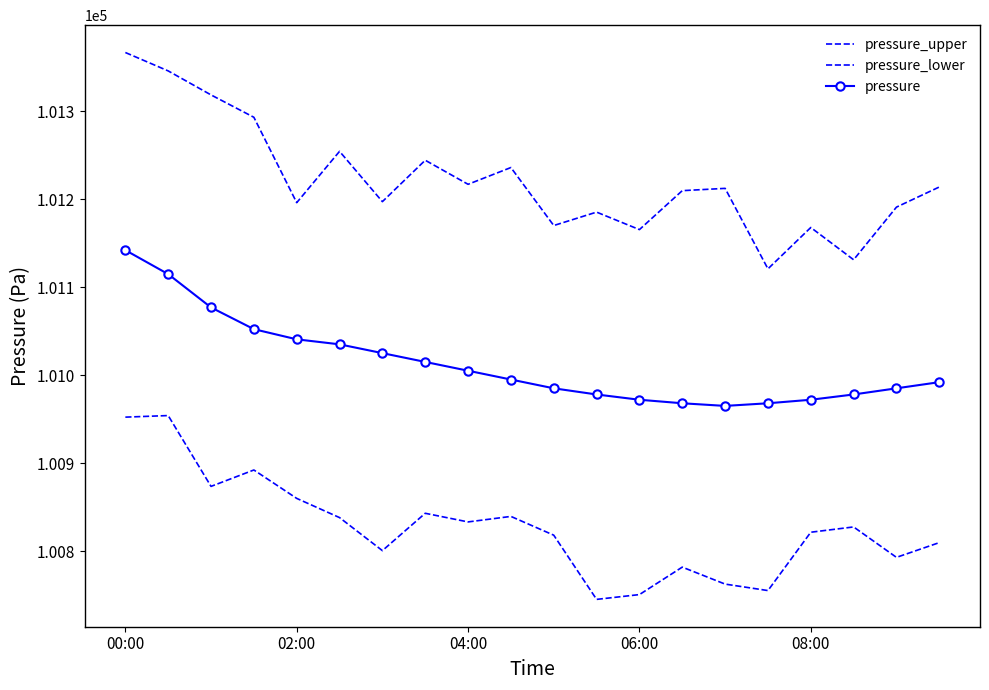

What is the sum of all pressure values?

2020264.8